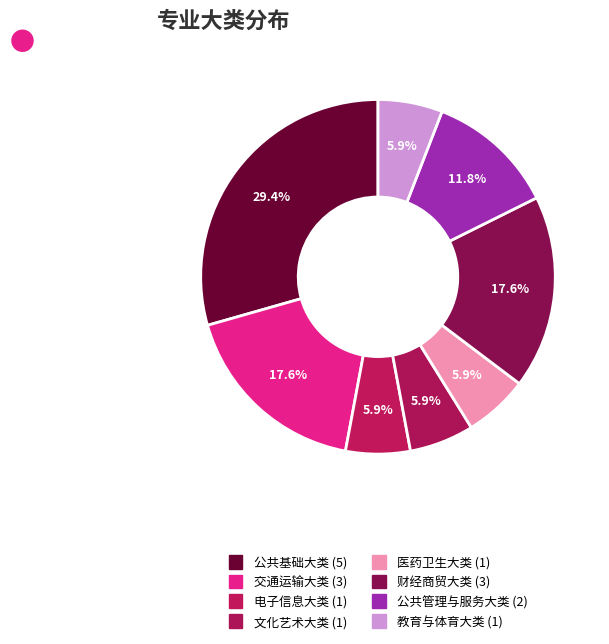

How many slices are in this pie chart?

8